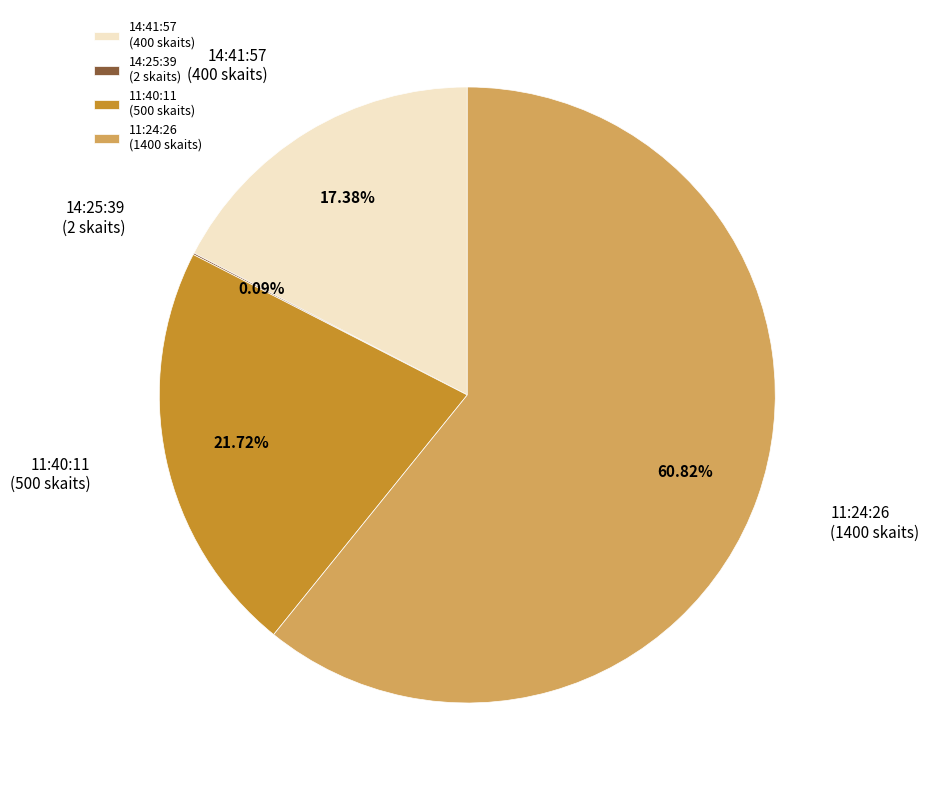

Is there a majority slice in this chart?

Yes